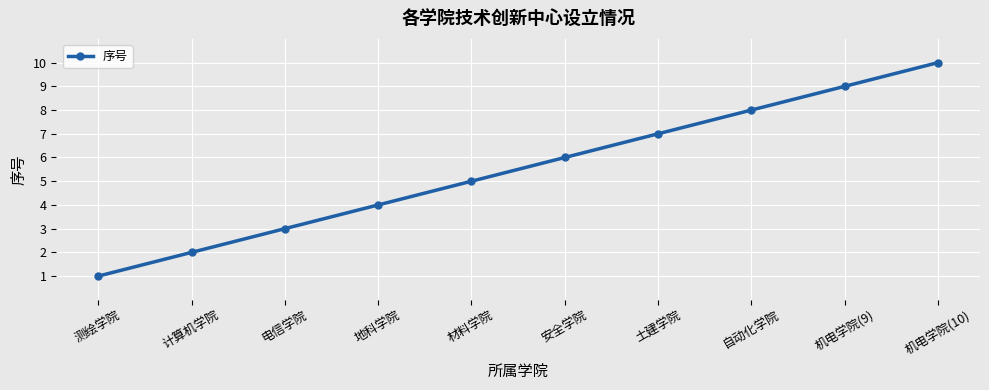

At which label is the value closest to 5?

材料学院